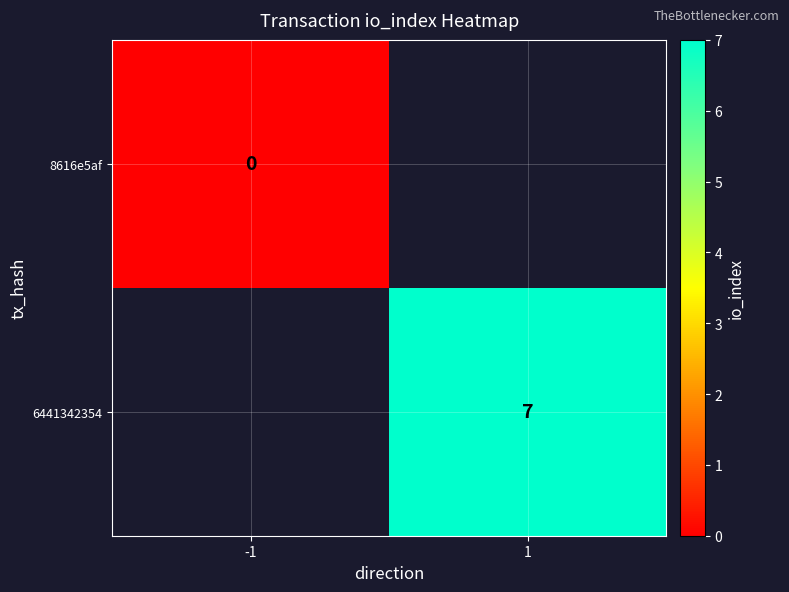

At how many categories does at least one series exceed 0?

1